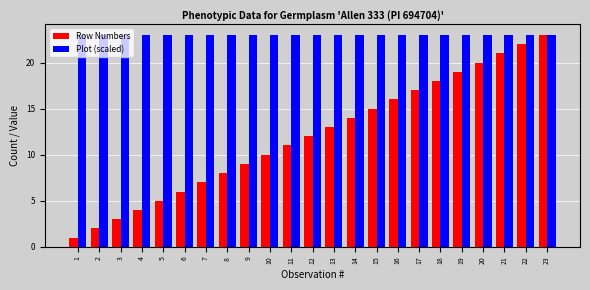

At which category is the sum across all series the highest?

23